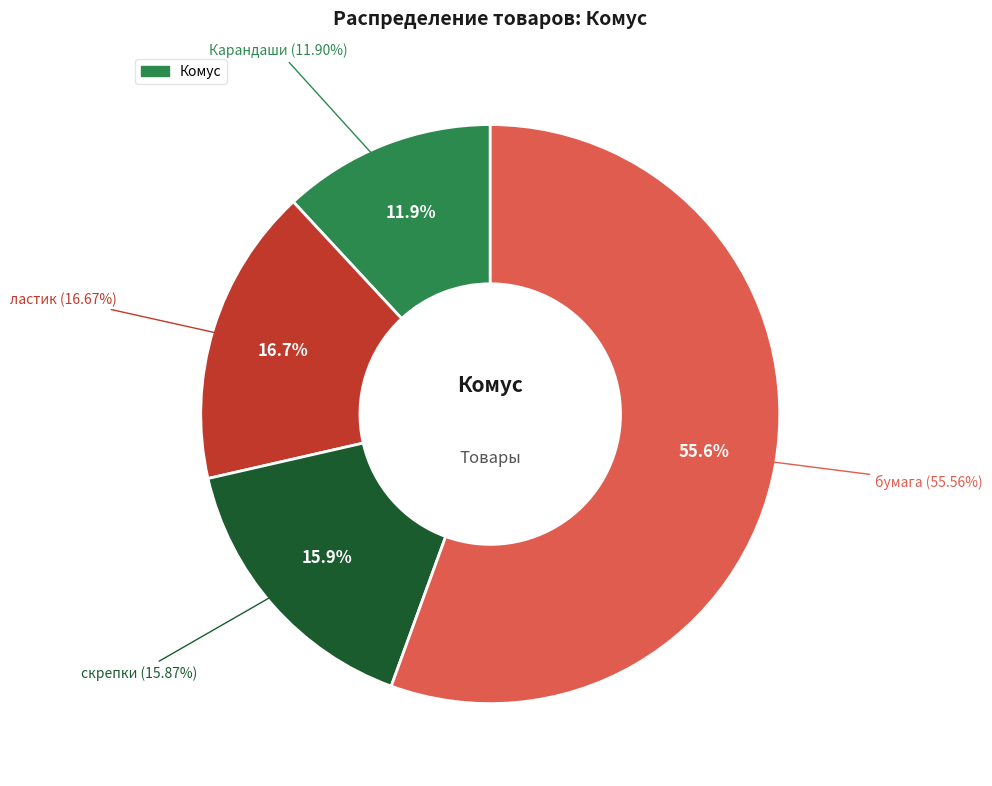

Approximately how many times larger is the value at скрепки compared to ластик?

1.0